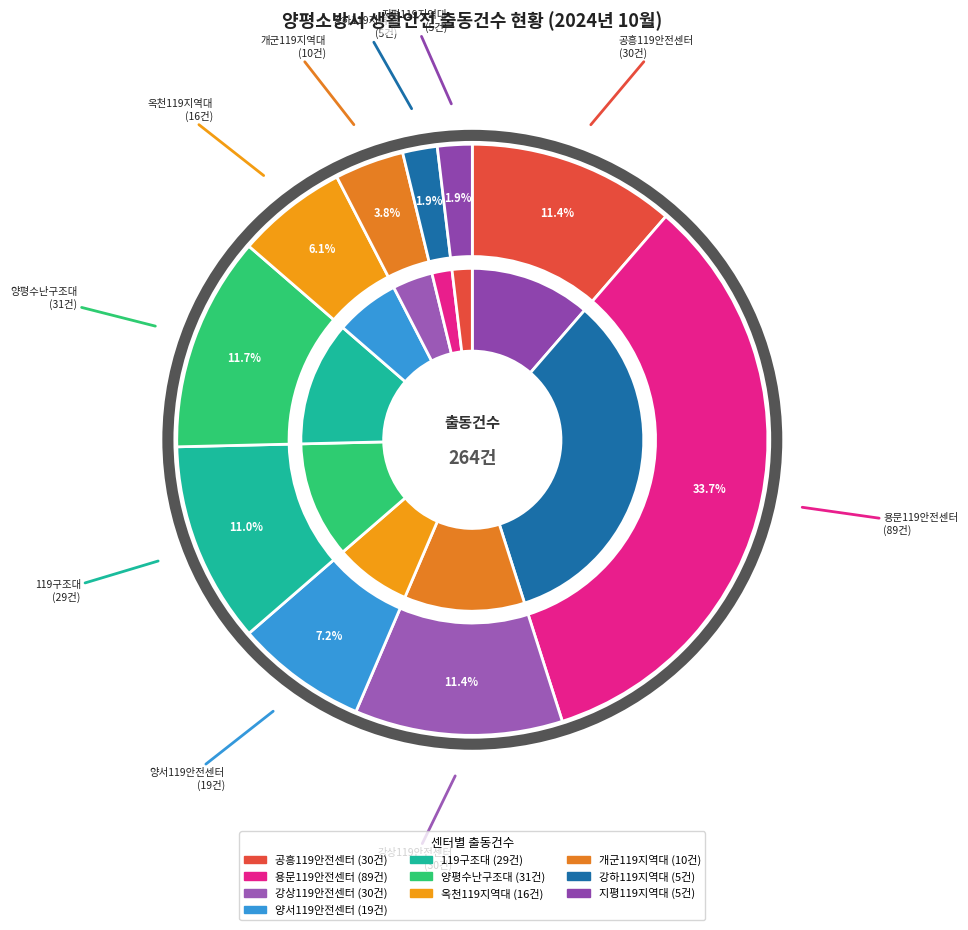

To the nearest percent, what is the average slice percentage?

10%